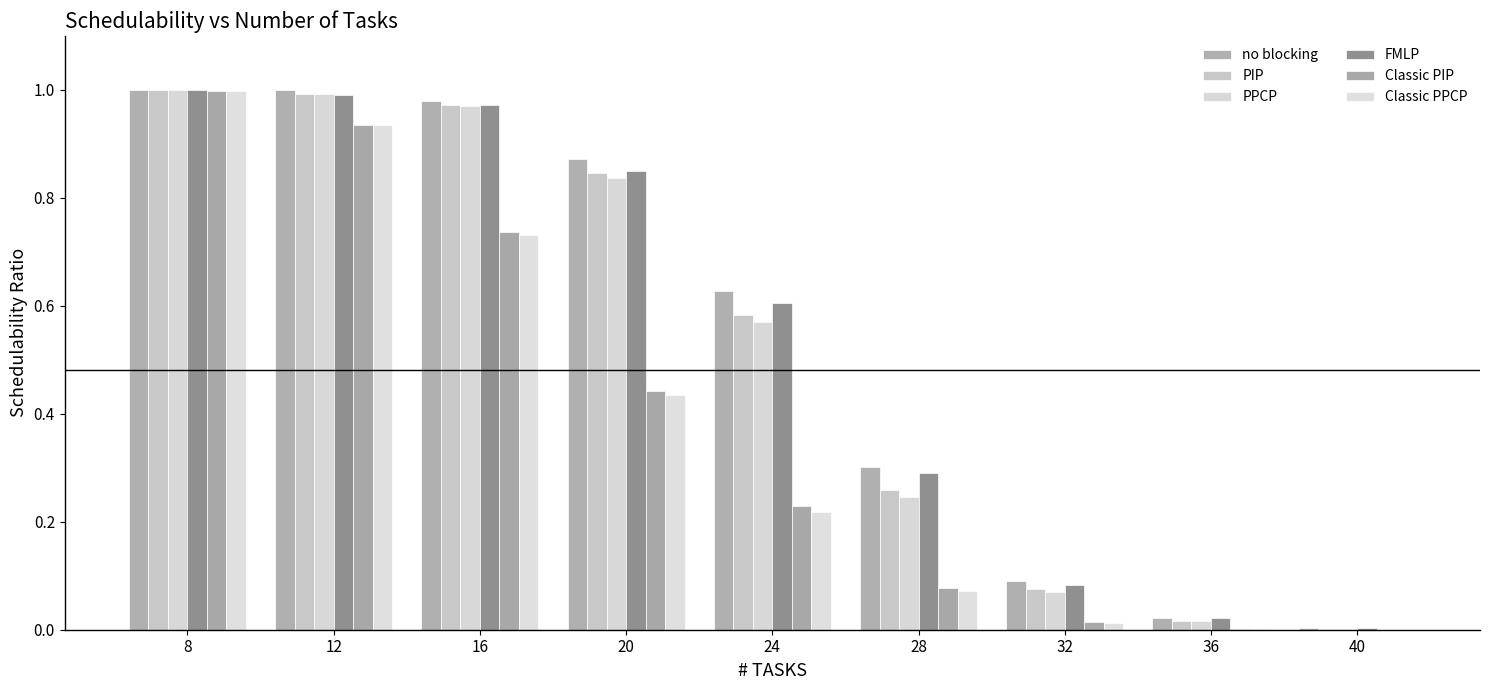

Are the bars horizontal?

No